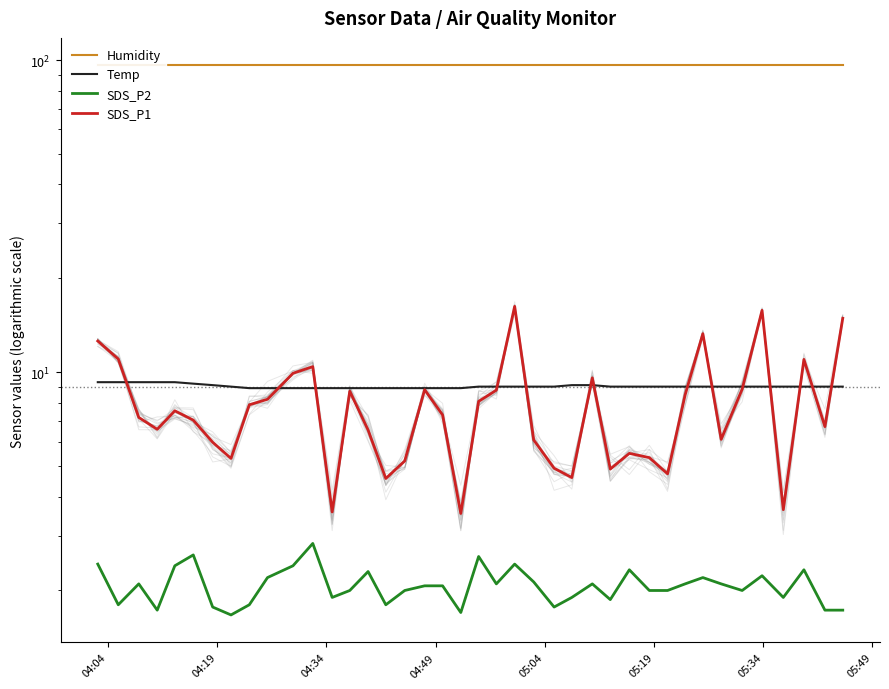

How many data points in SDS_P2 are above 2?

21